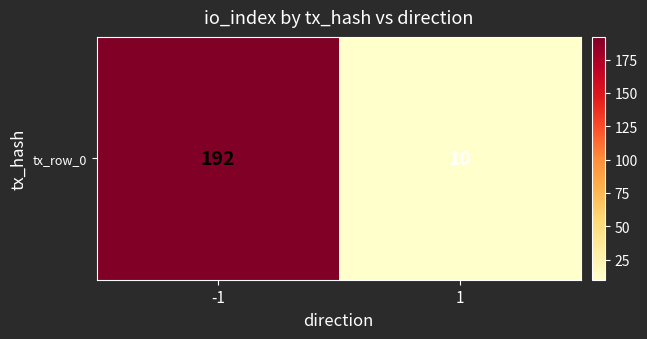

Reading left to right, what are all the values shown in this chart?

-1=192	1=10